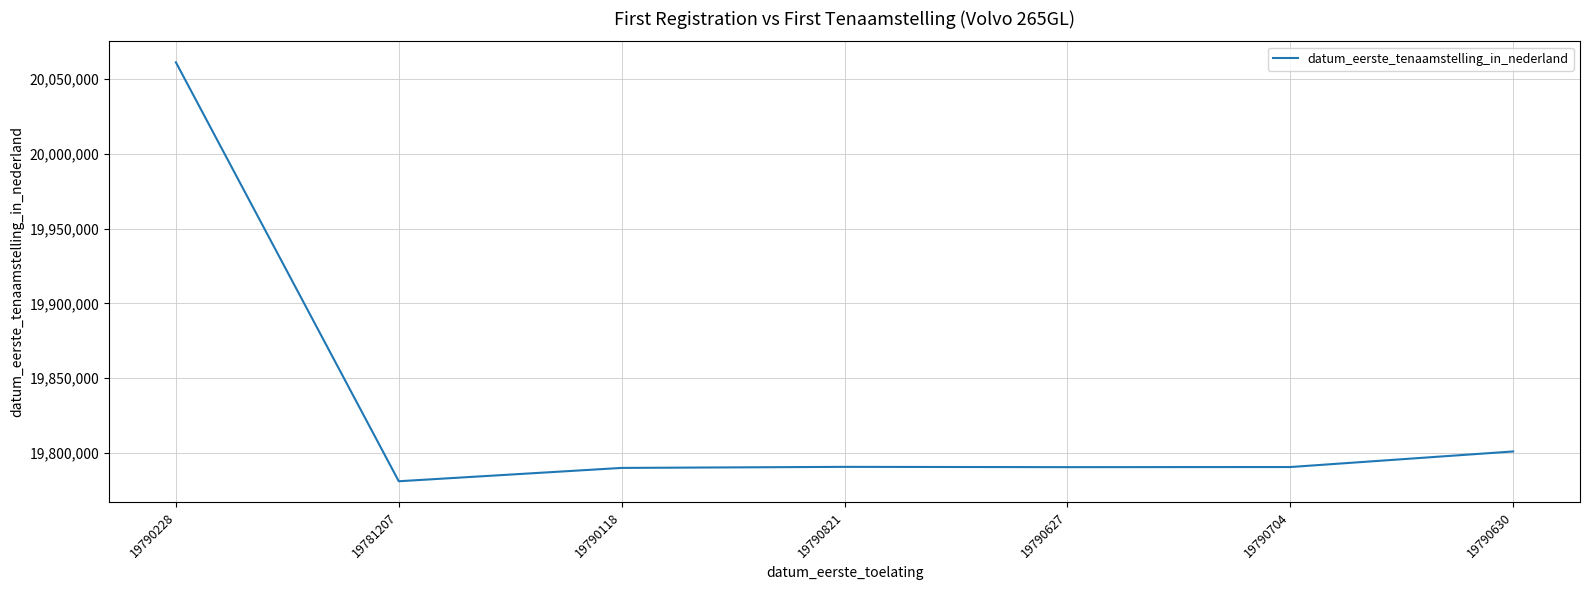

Which label corresponds to the largest value in the chart?

19790228